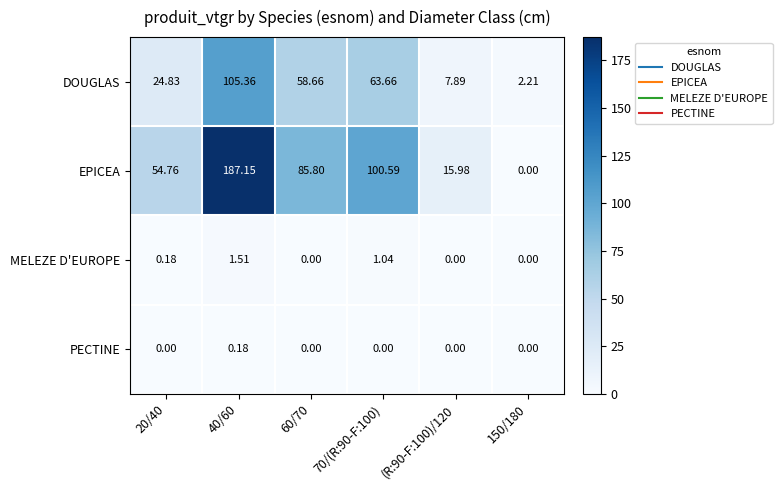

How many series are shown in this chart?

4